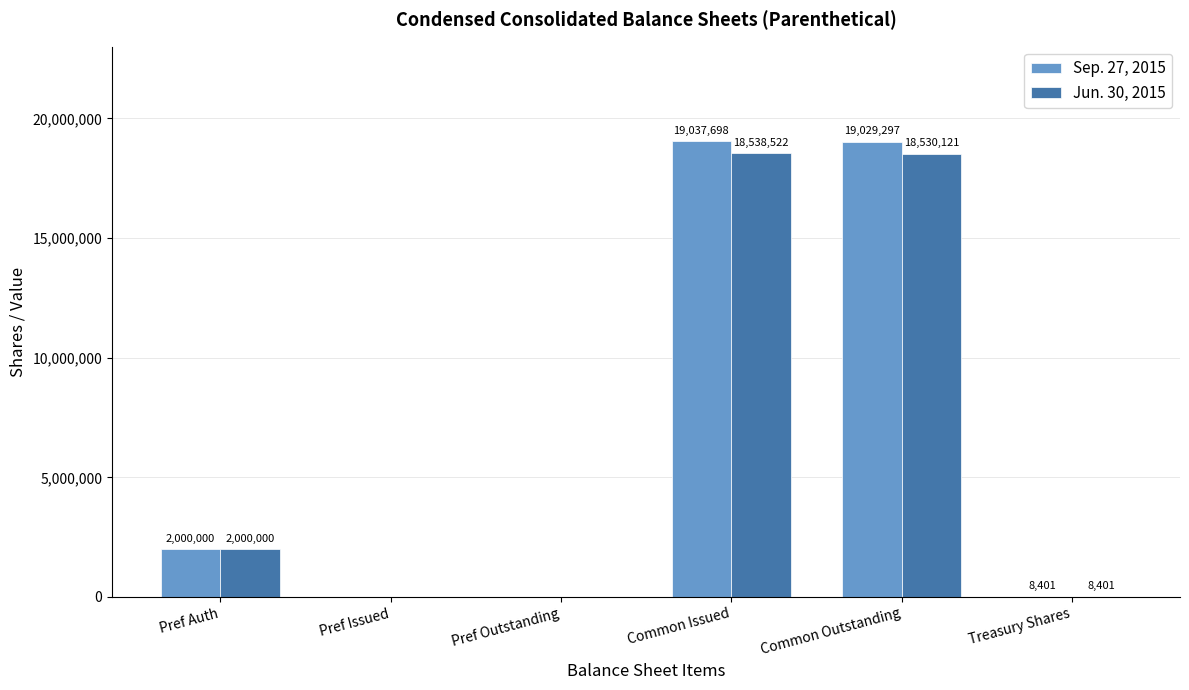

At which label does Jun. 30, 2015 reach its peak?

Common Issued